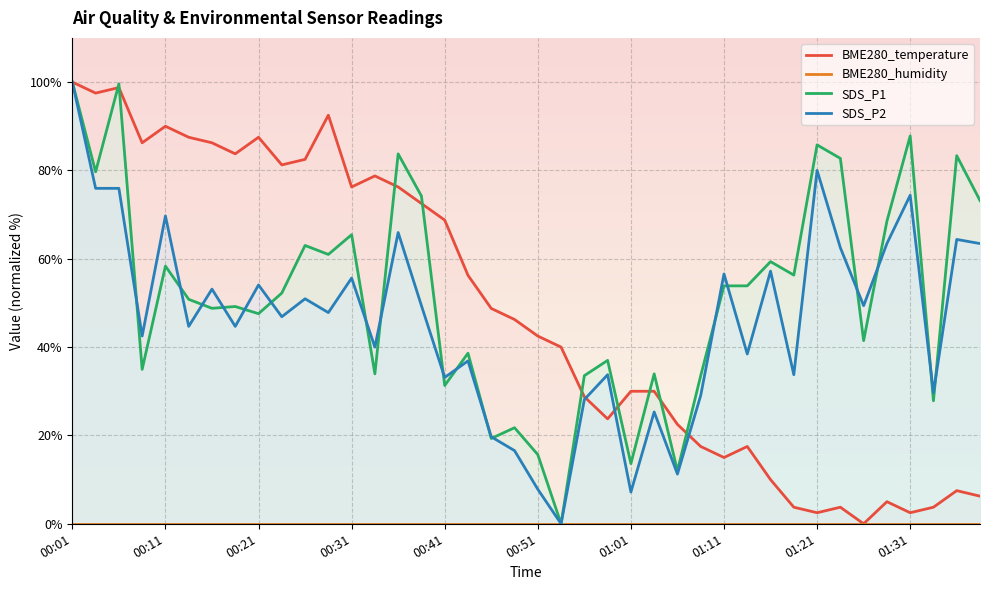

Which series has the widest spread of values?

SDS_P1